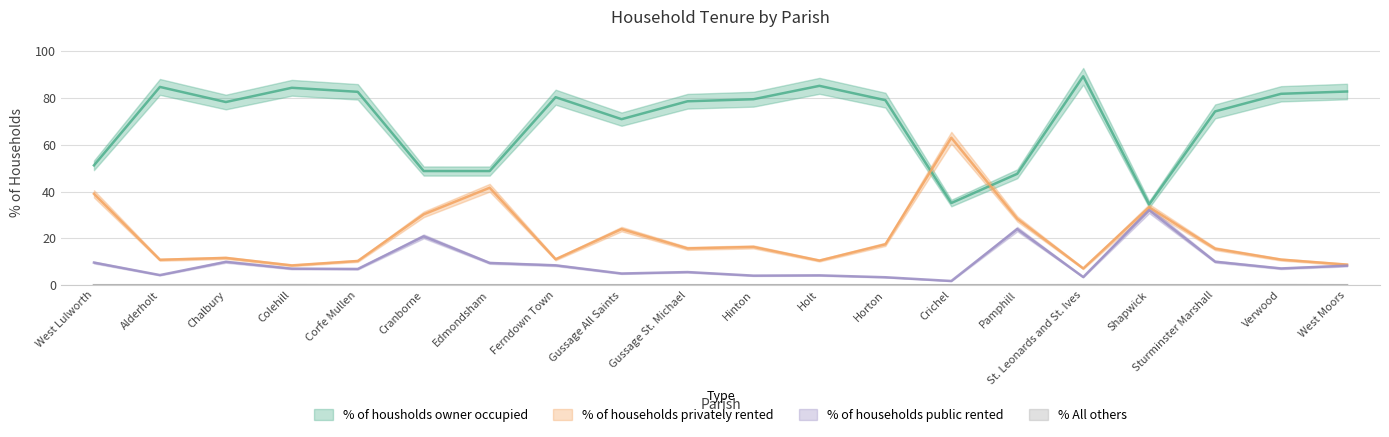

Which series has the largest total across all categories?

% of housholds owner occupied